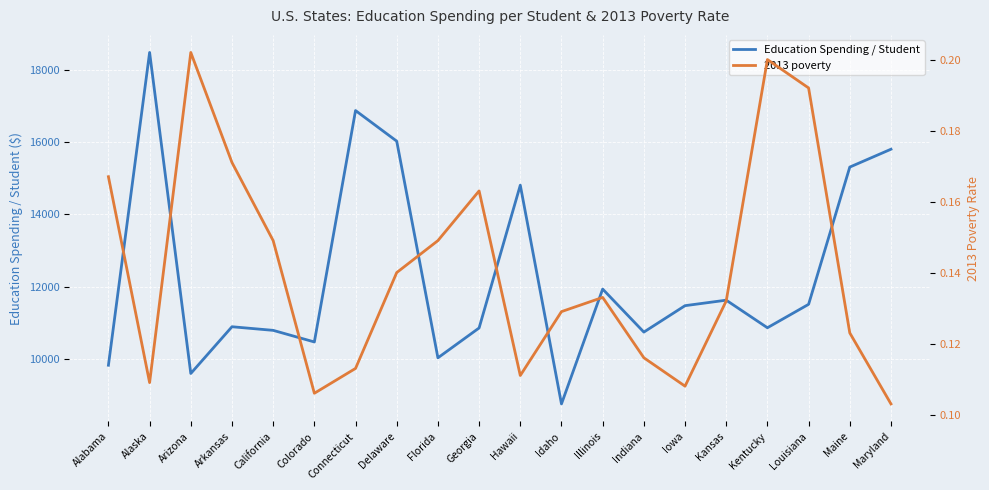

Is this an area chart (filled region under the line)?

No